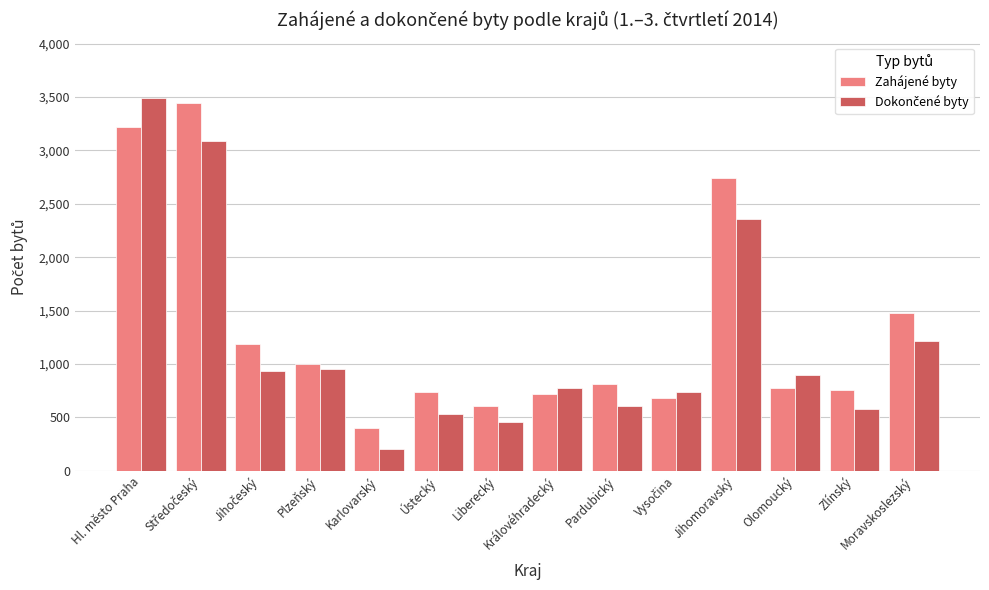

Where does the Zahájené byty series first go above 812?

Hl. město Praha